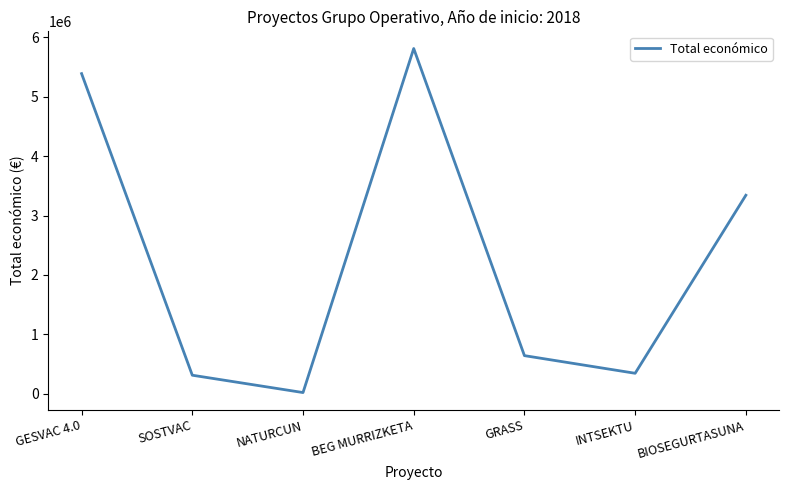

Reading left to right, extract all data points from this chart.

GESVAC 4.0=5390598	SOSTVAC=311553	NATURCUN=19478	BEG MURRIZKETA=5813066	GRASS=641336	INTSEKTU=344243	BIOSEGURTASUNA=3342252